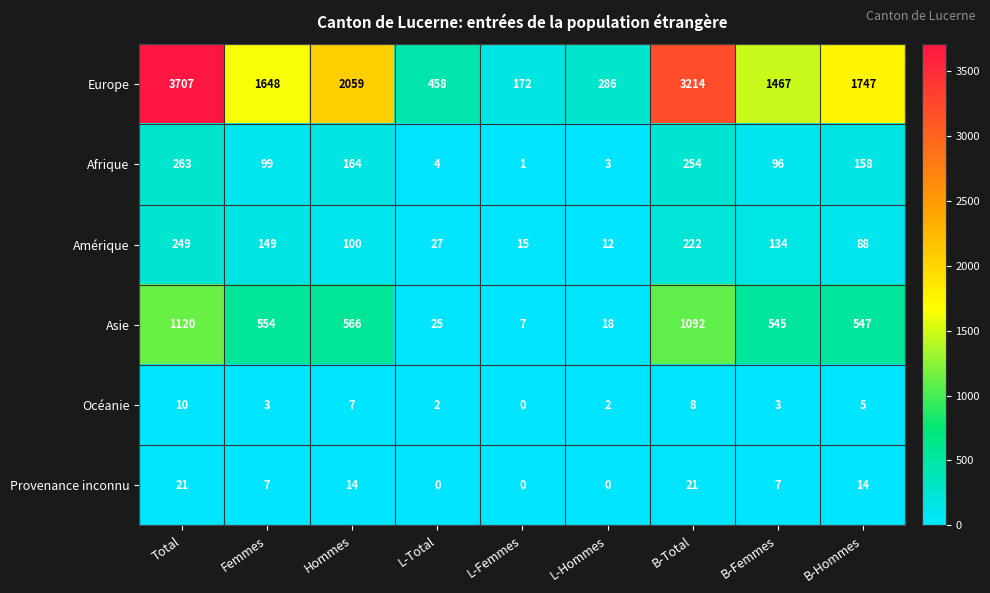

At Femmes, list the series in order from smallest to largest.

Océanie, Provenance inconnu, Afrique, Amérique, Asie, Europe